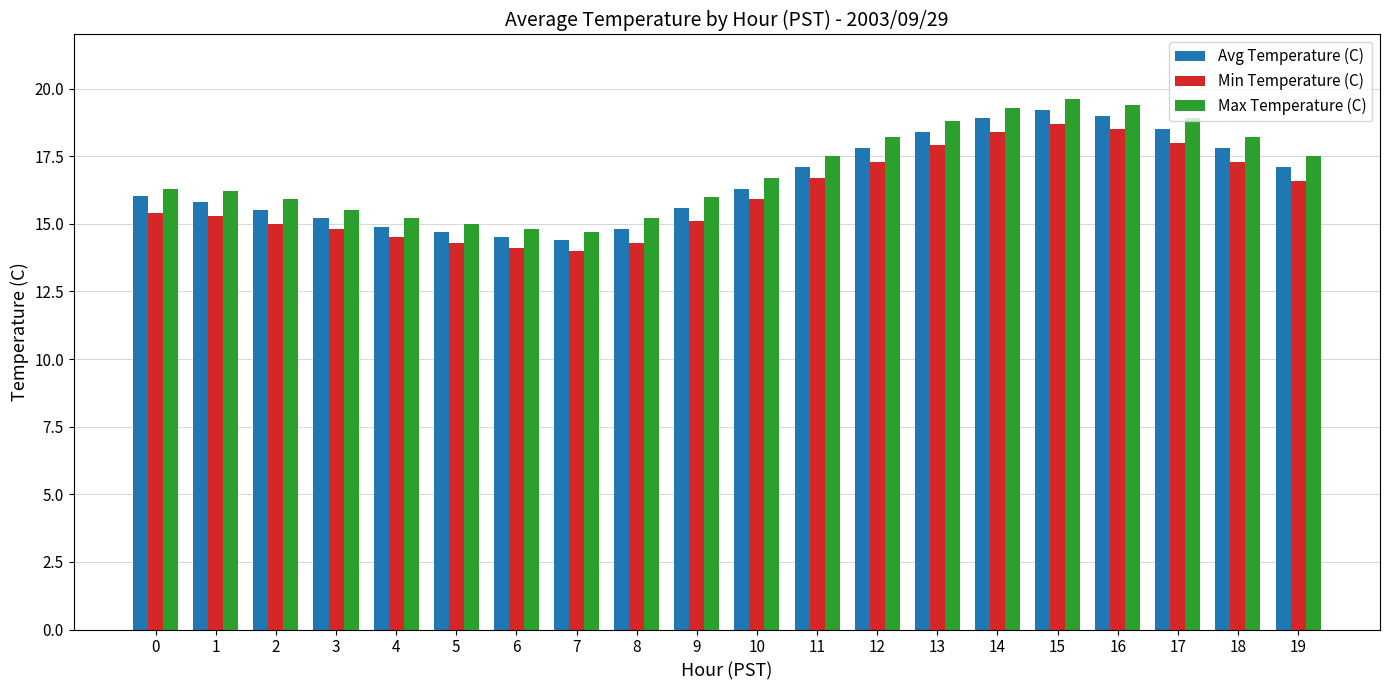

What is the difference between the highest and lowest values at 4?

0.7